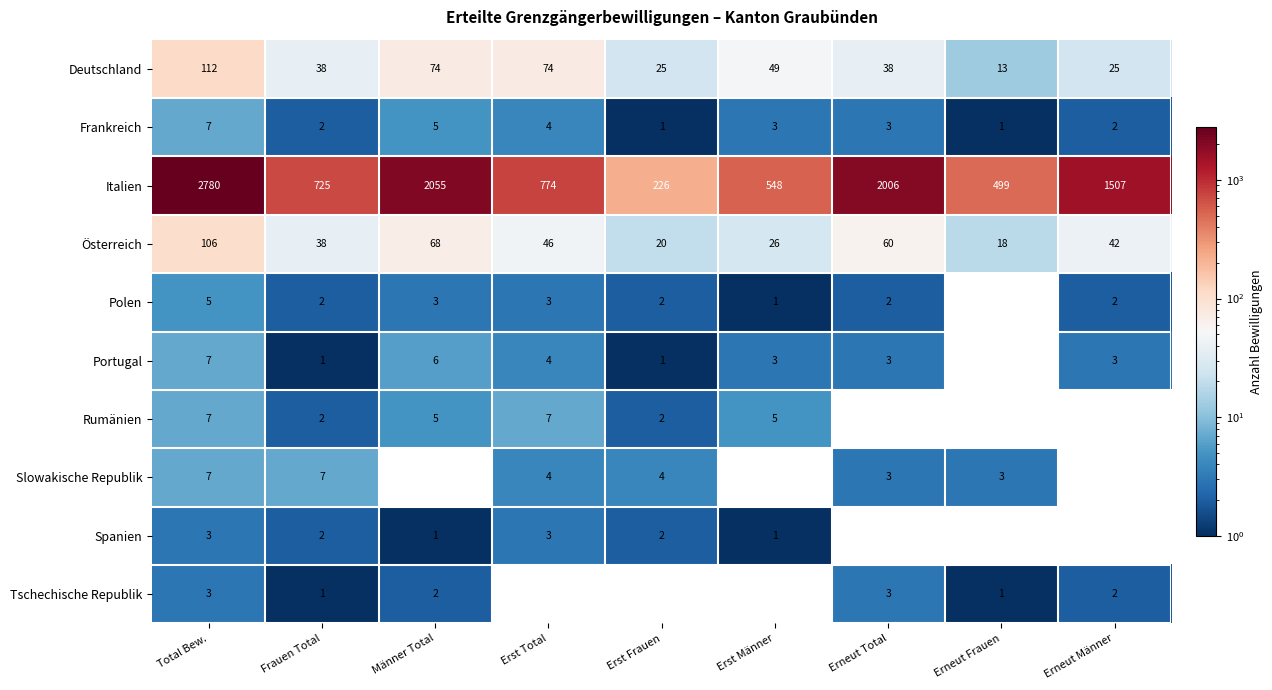

What is the maximum value shown in the chart?

2780